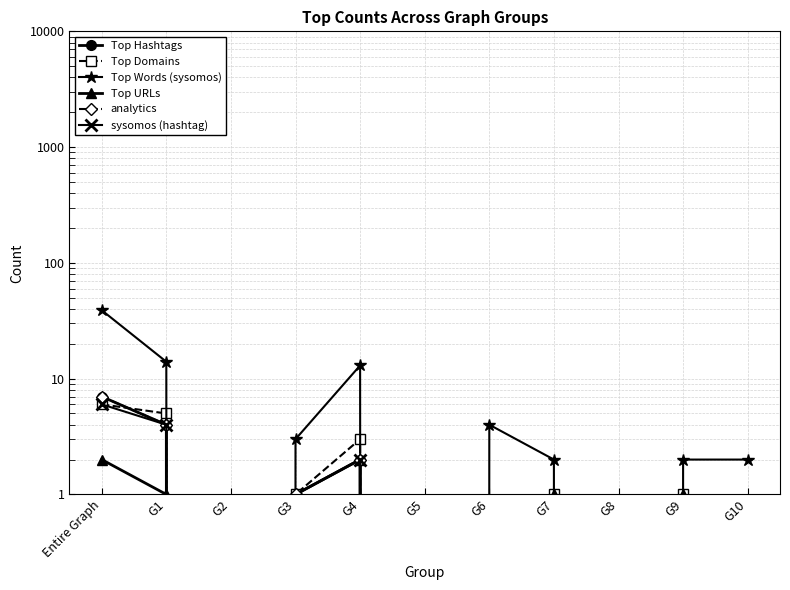

How many positive values does the Top Words (sysomos) series have?

8